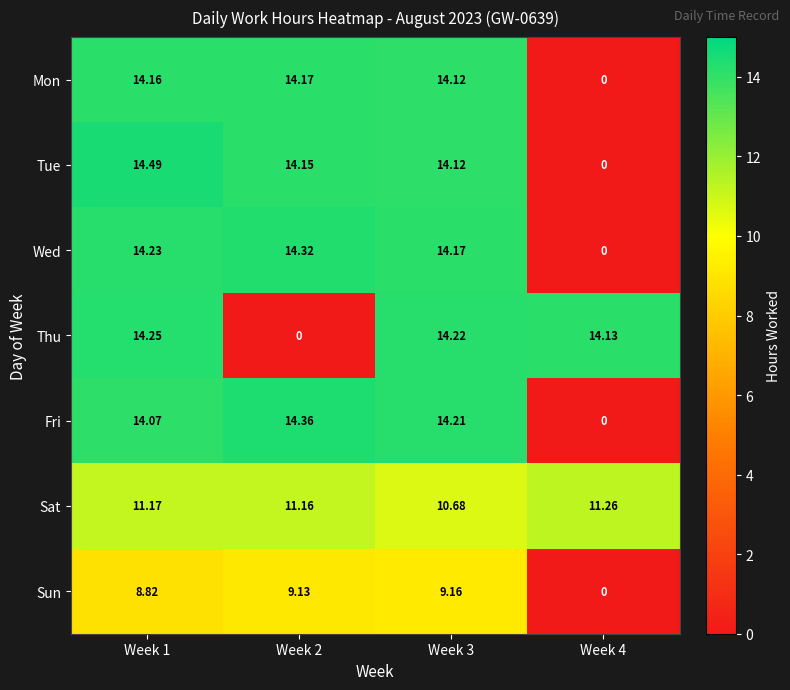

Which series has the largest range (max minus min)?

Tue